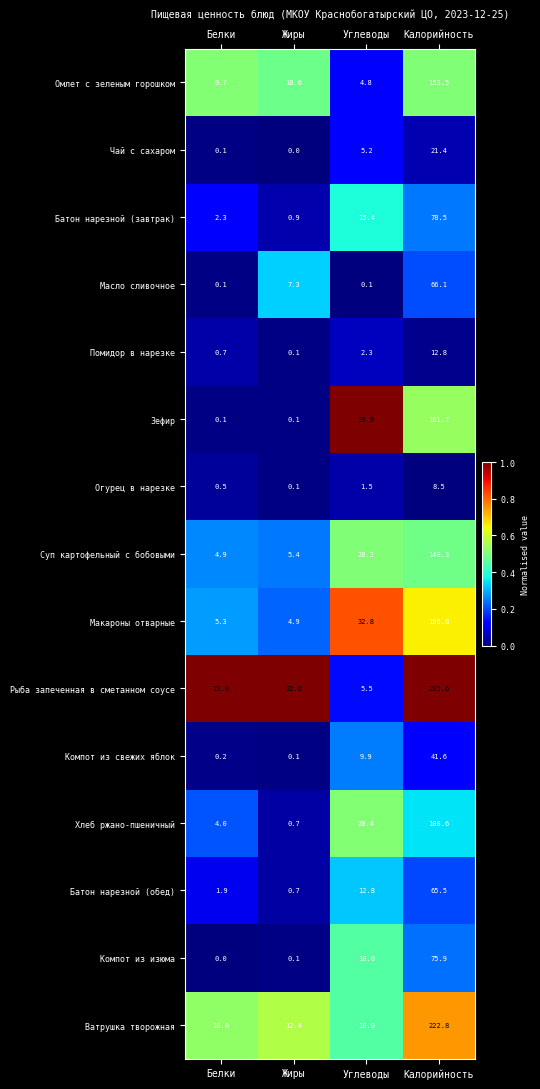

True or false: Ватрушка творожная has a value of 30.2 at Углеводы.

False